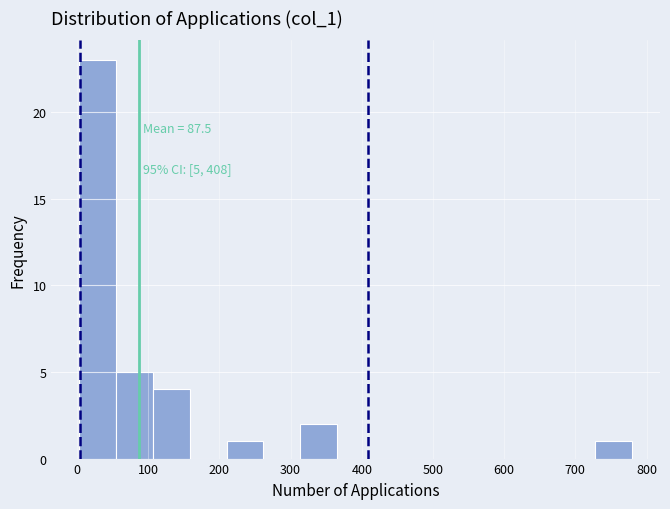

Which range on the x-axis has the tallest bar?

0 to 50